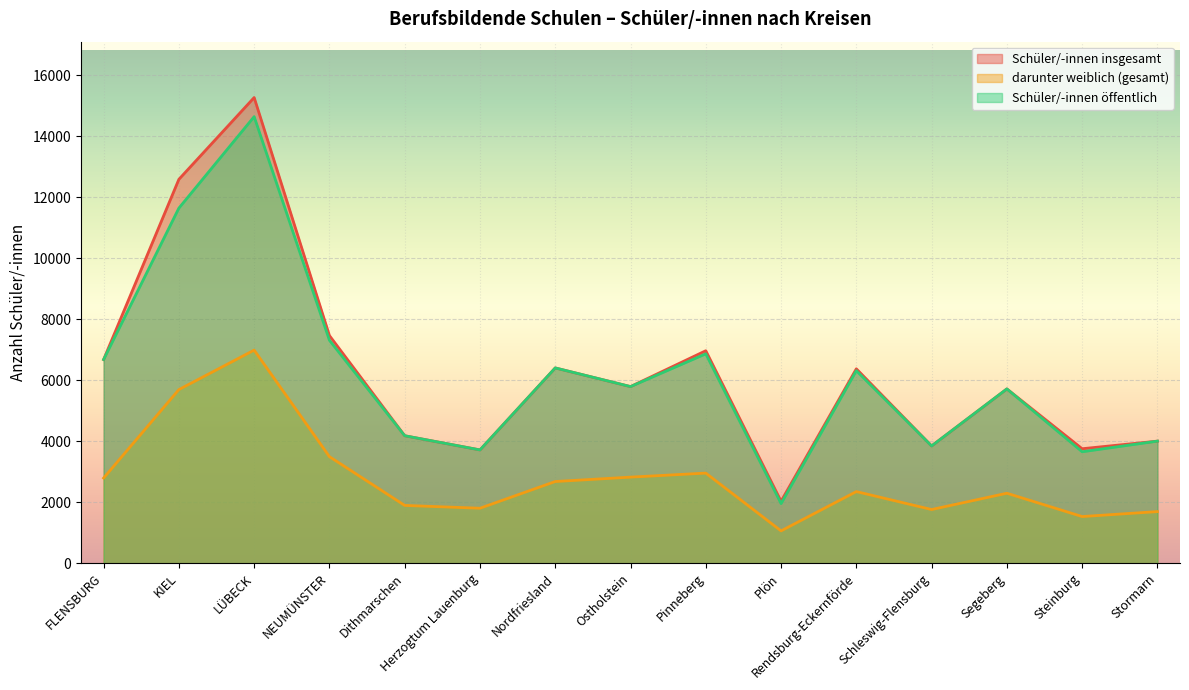

At which category does the chart reach its peak across all series?

LÜBECK